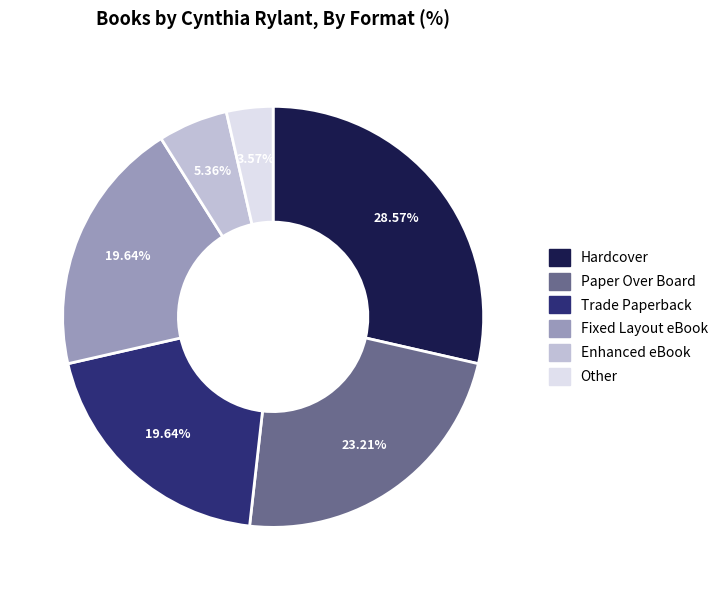

How many slices are in this pie chart?

6